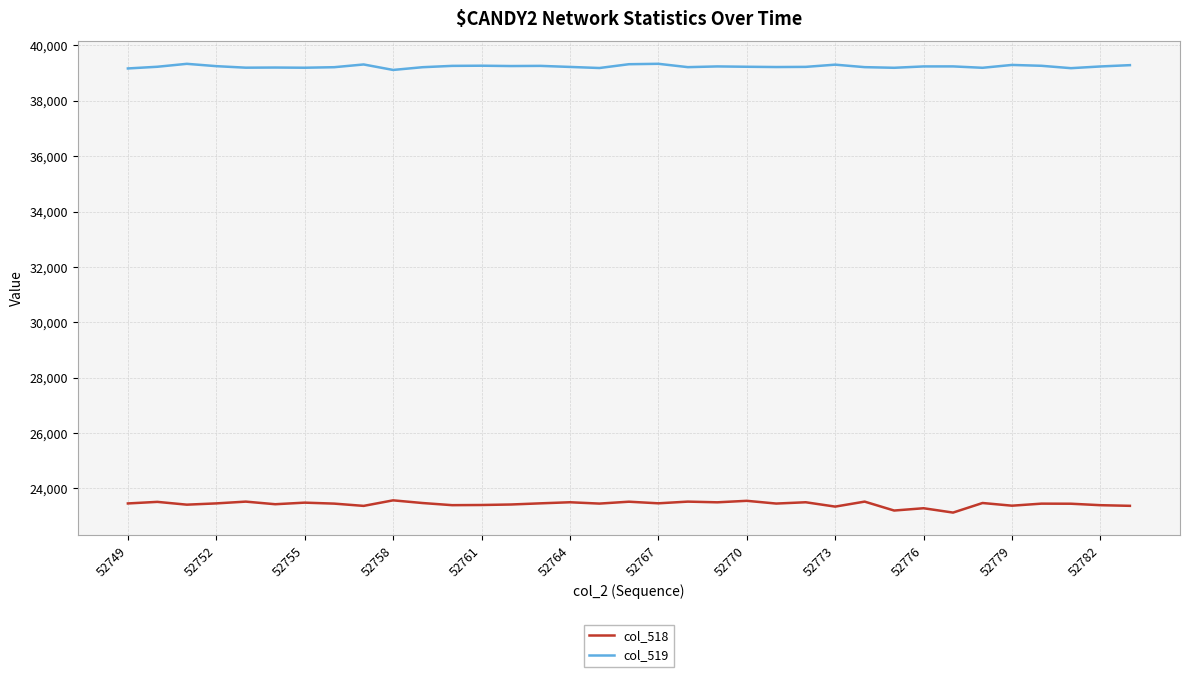

List the series in order of their peak value, highest first.

col_519, col_518